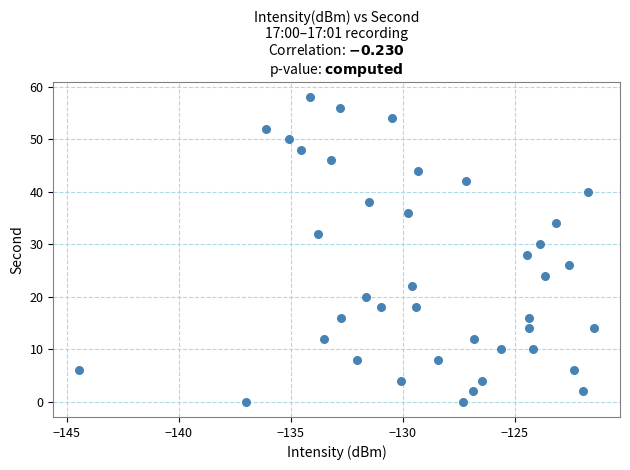

What is the range of Y values (max minus min)?

58